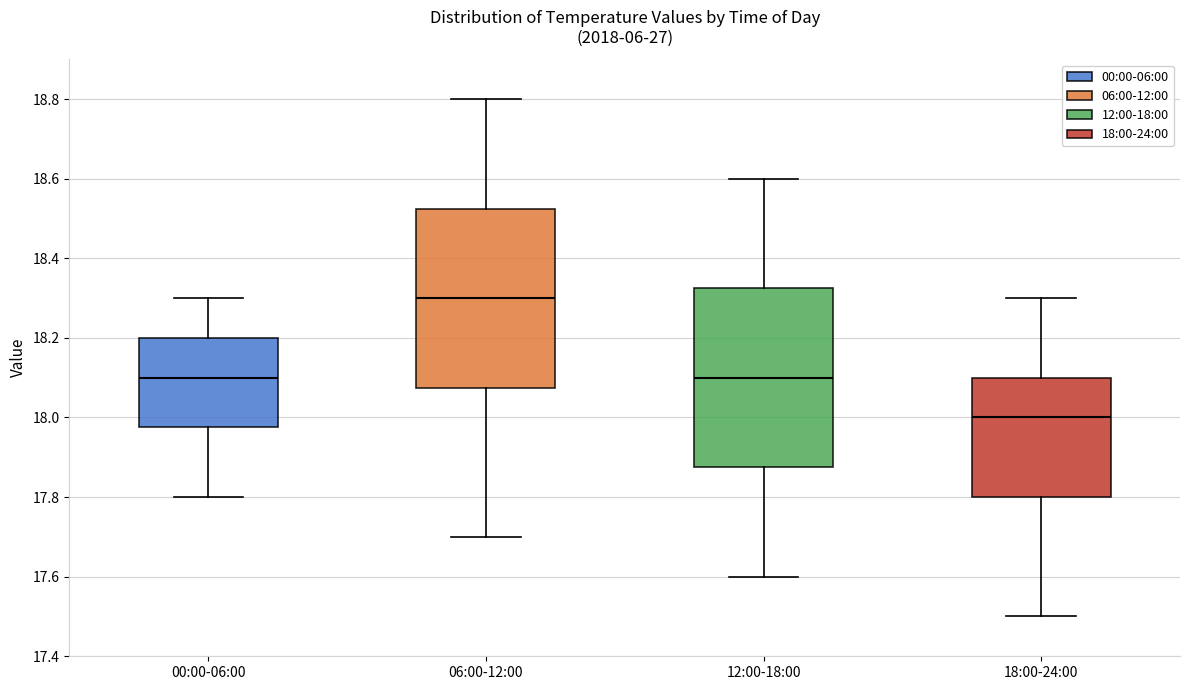

Which box's median line is the lowest?

18:00-24:00